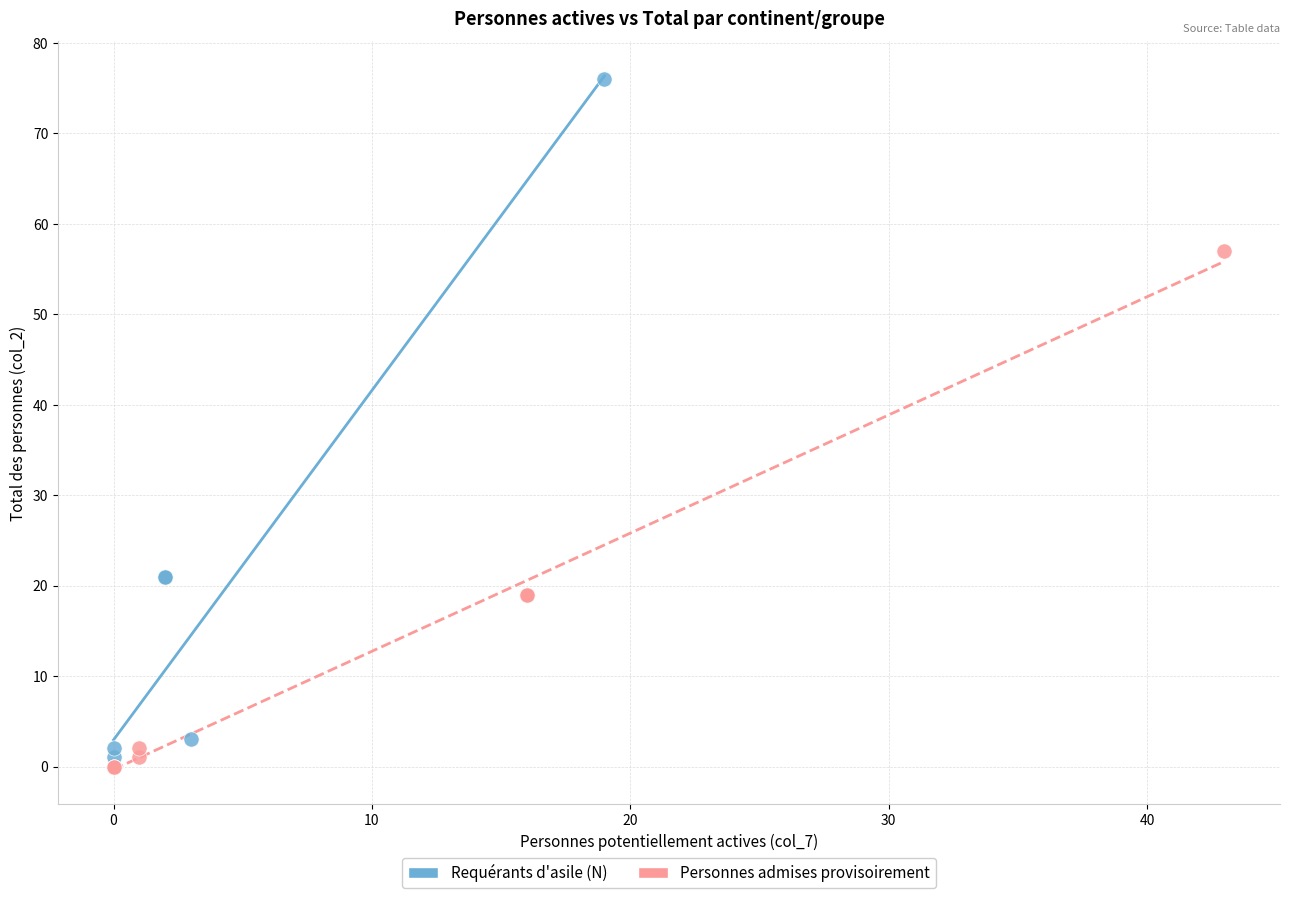

Which series contains the highest Y value?

Requérants d'asile (N)